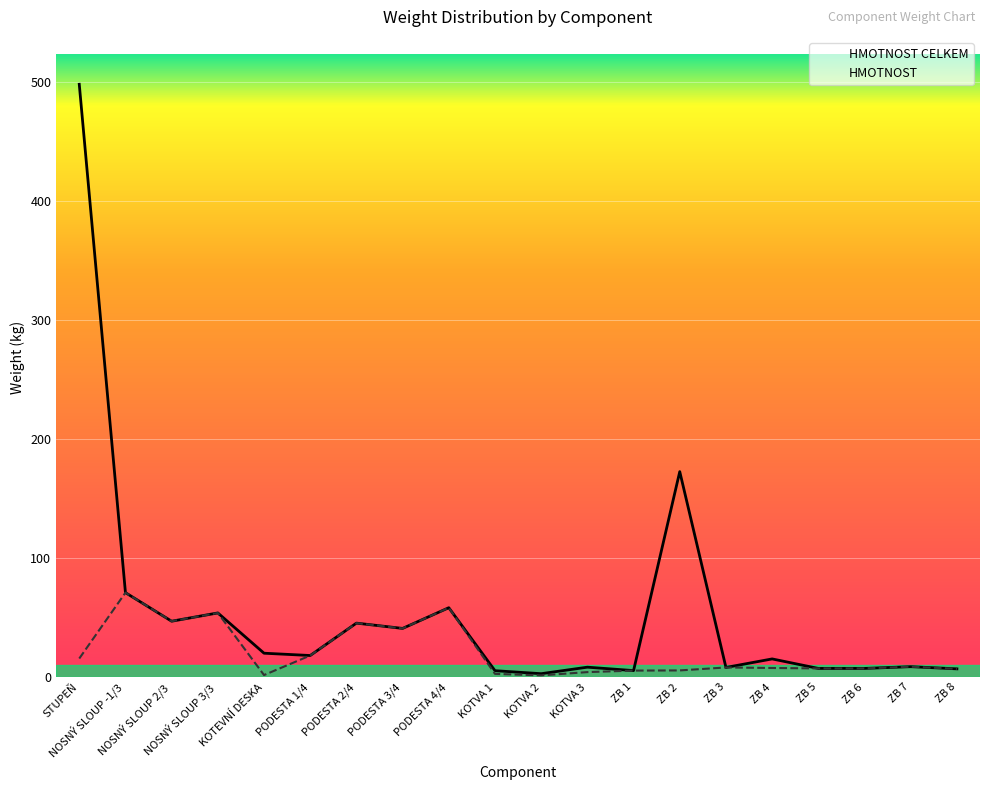

What is the sum of all HMOTNOST CELKEM values?

1100.6